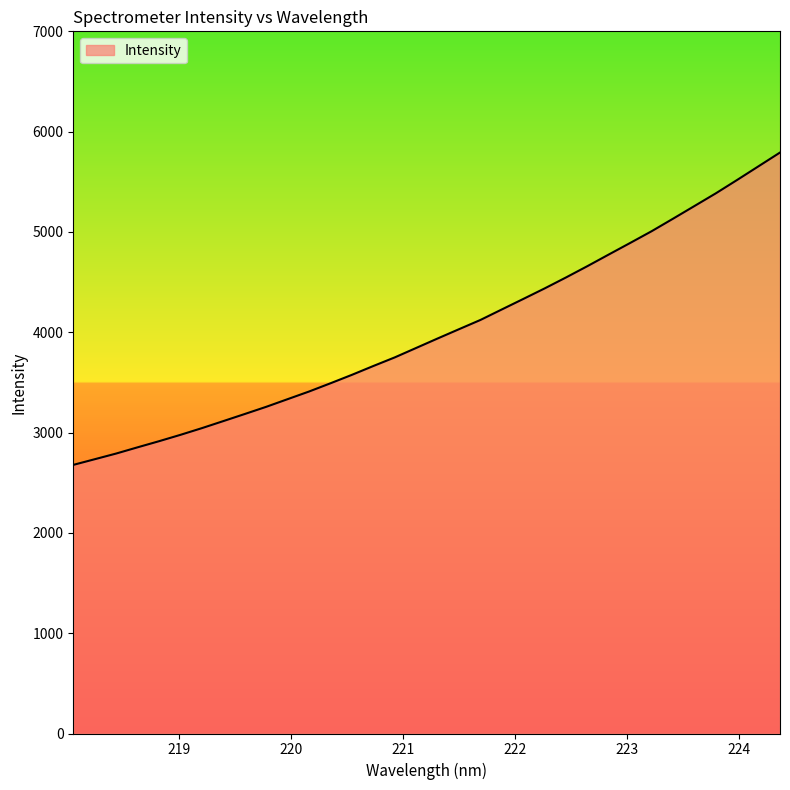

What is the maximum value shown in the chart?

5791.7